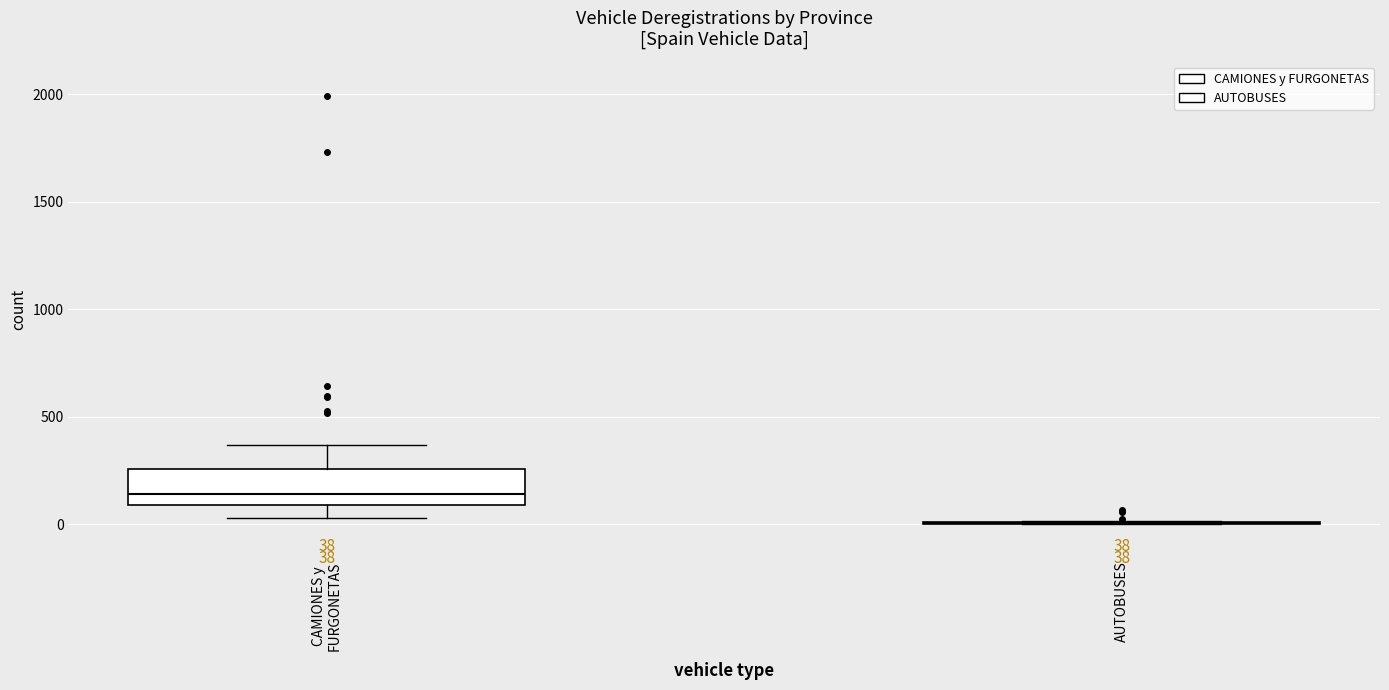

Which box is the tallest, from its lower edge to its upper edge?

CAMIONES y FURGONETAS